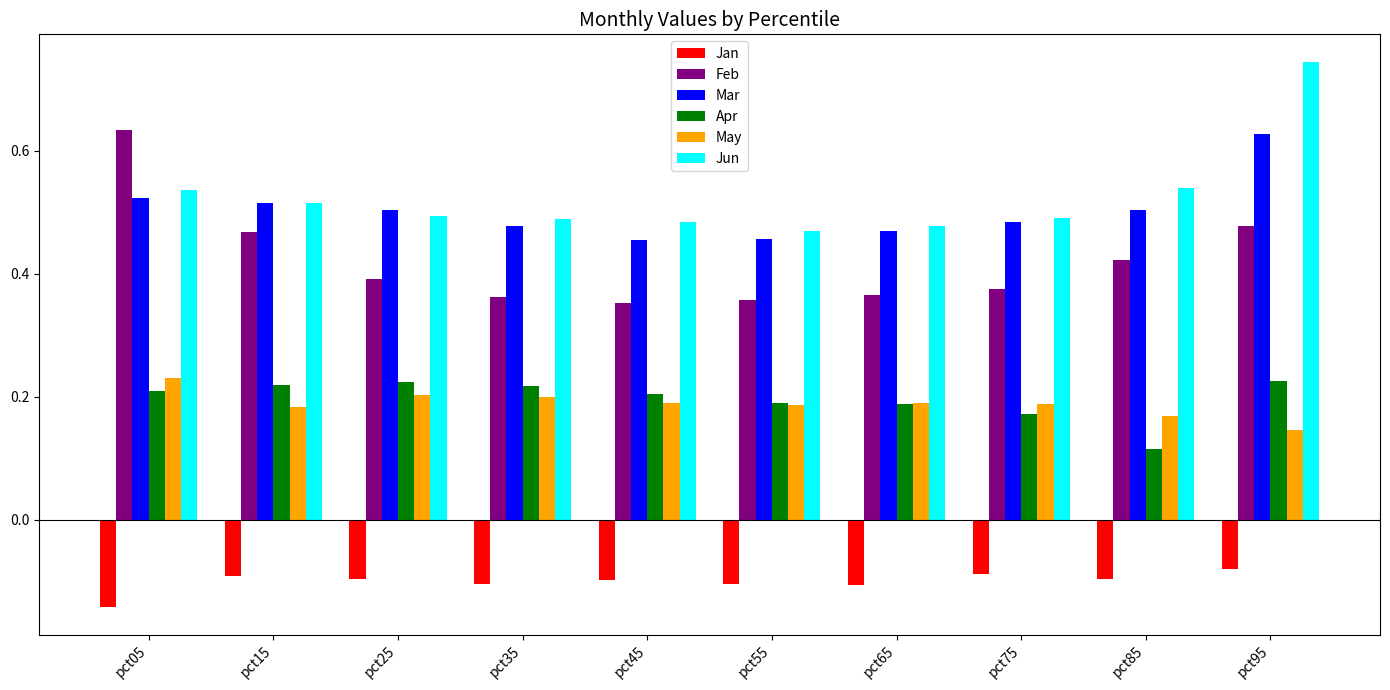

At how many categories does at least one series exceed 0?

10